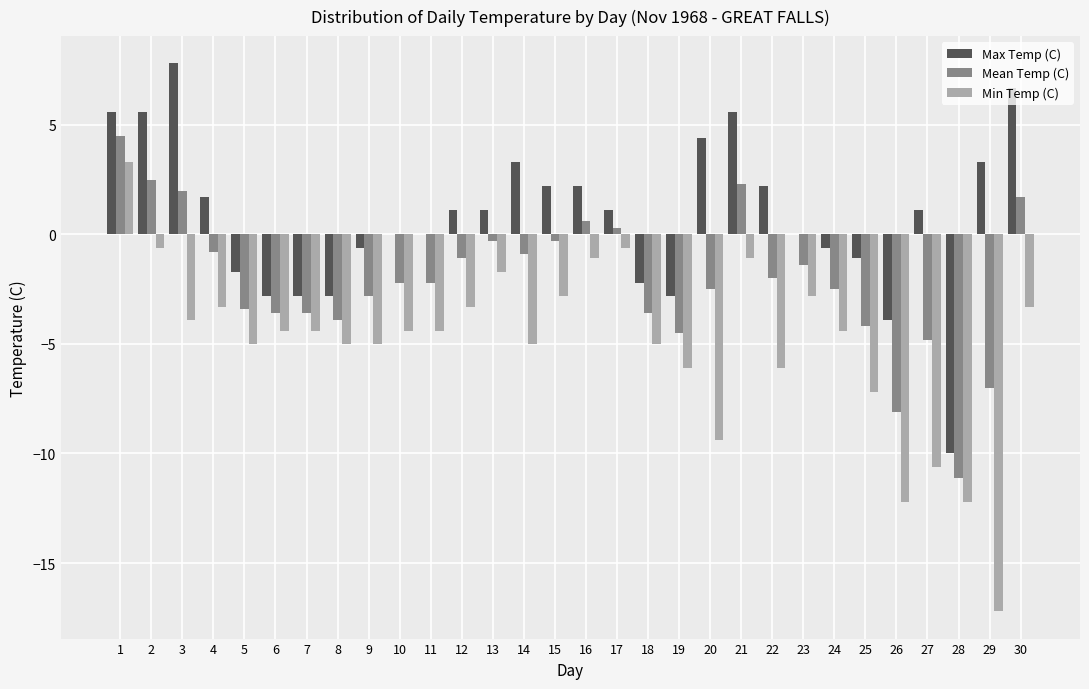

Which series has the largest total across all categories?

Max Temp (C)